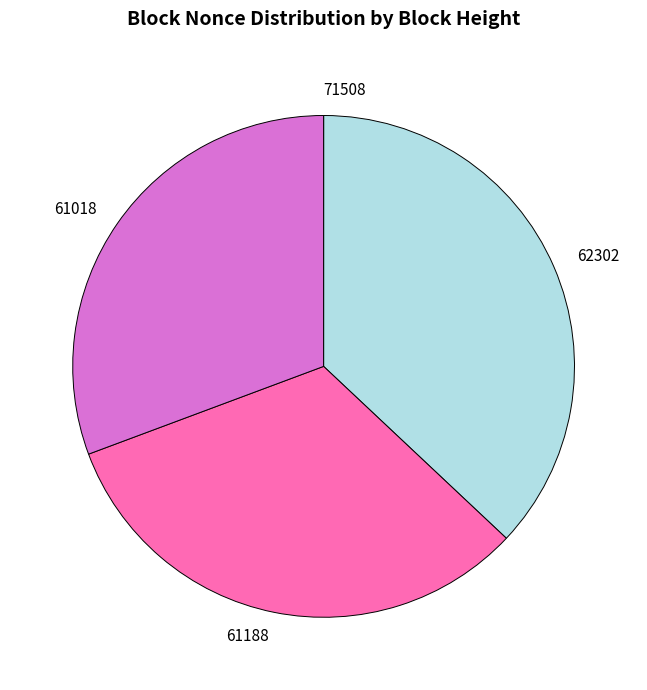

Does any single category account for the majority?

No